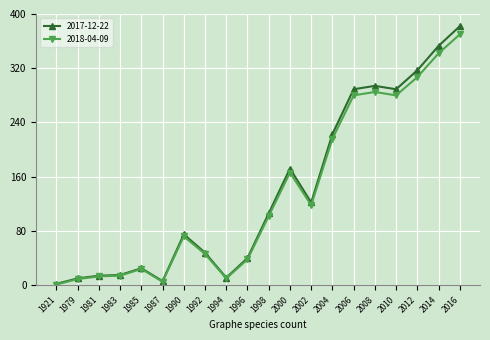

What is the greatest value displayed?

382